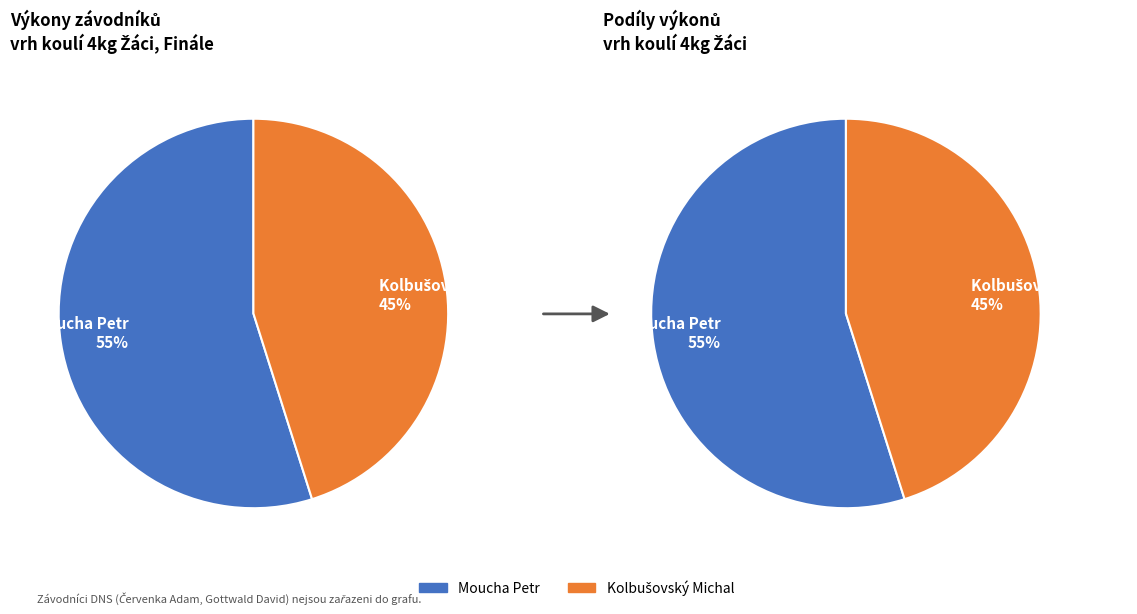

What percentage do Kolbušovský Michal and Moucha Petr together represent?

100.0%